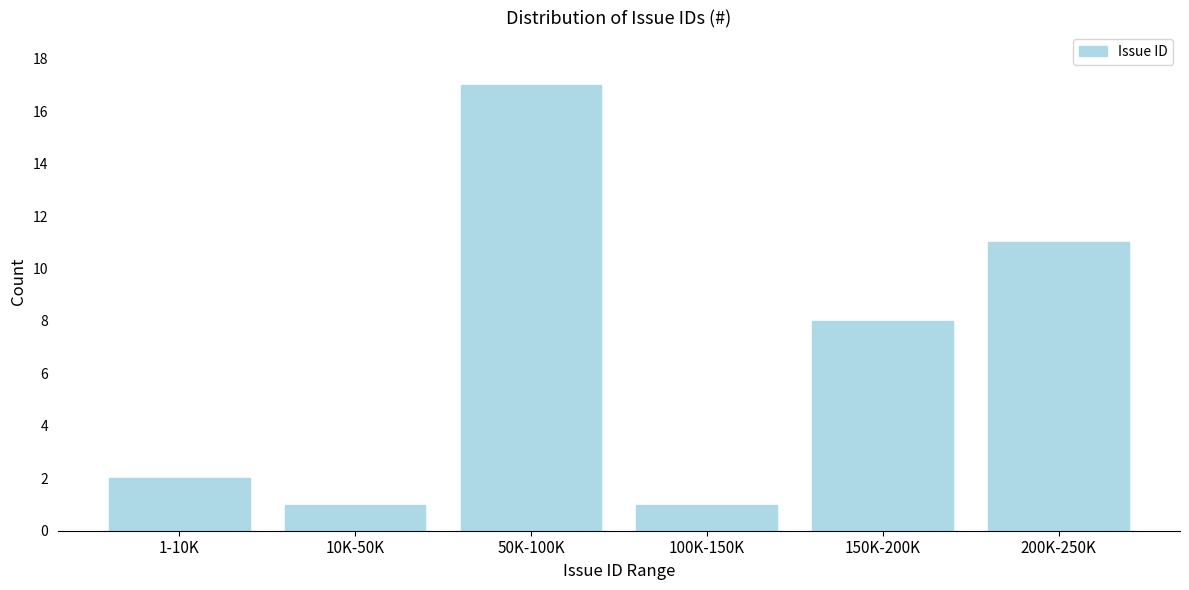

Reading left to right, transcribe all the data shown in this chart.

2	1	17	1	8	11